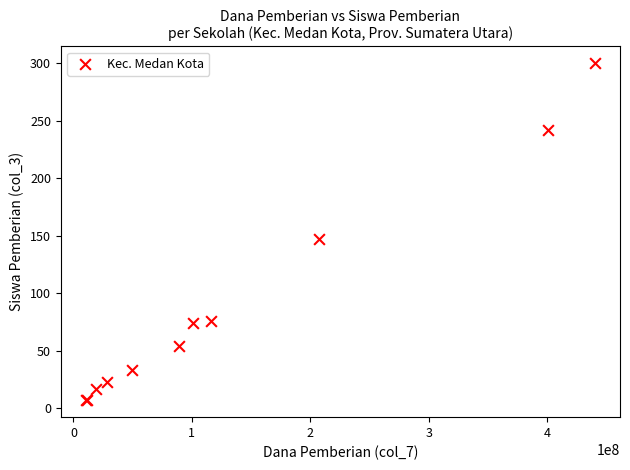

What Y value in the scatter plot is closest to 153?

147